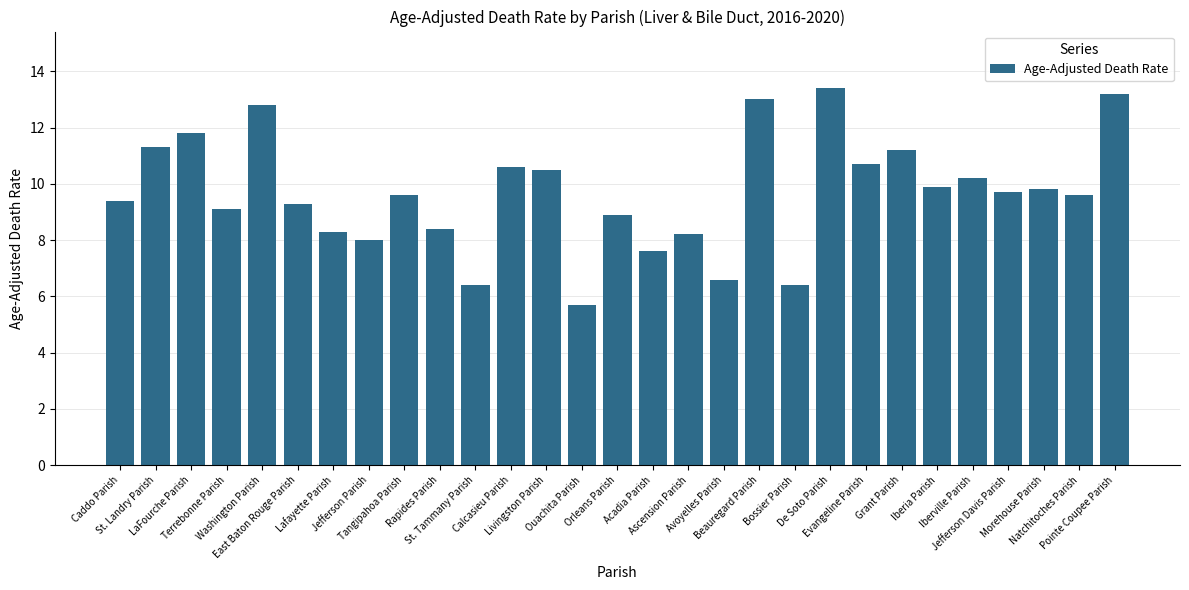

Reading left to right, what are all the values shown in this chart?

9.4	11.3	11.8	9.1	12.8	9.3	8.3	8.0	9.6	8.4	6.4	10.6	10.5	5.7	8.9	7.6	8.2	6.6	13.0	6.4	13.4	10.7	11.2	9.9	10.2	9.7	9.8	9.6	13.2